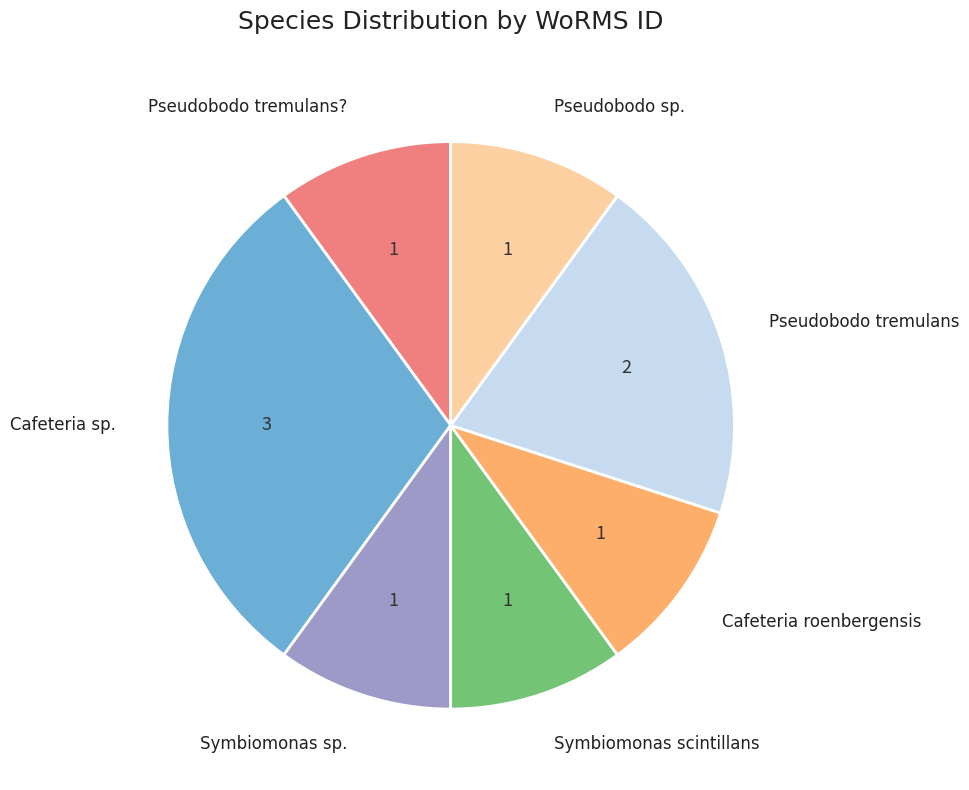

How many slices are in this pie chart?

7